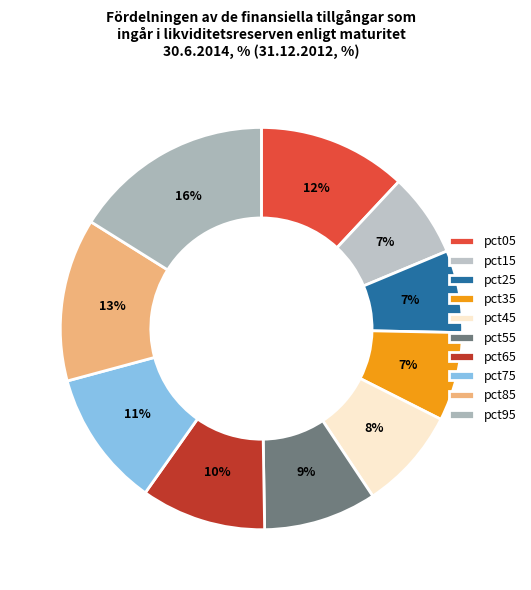

Rank the categories by value from lowest to highest.

pct25, pct15, pct35, pct45, pct55, pct65, pct75, pct05, pct85, pct95